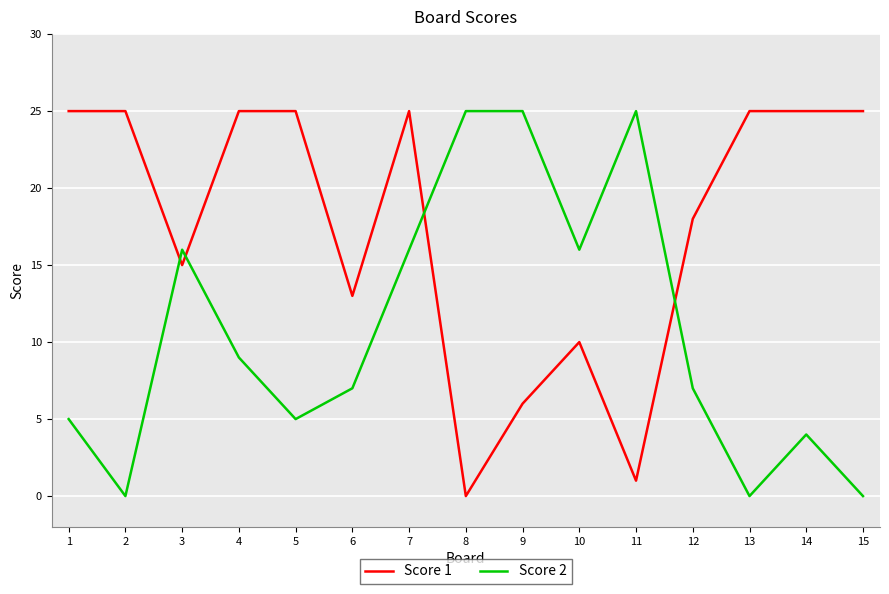

The Score 1 series shows 0 at 8. True or false?

True